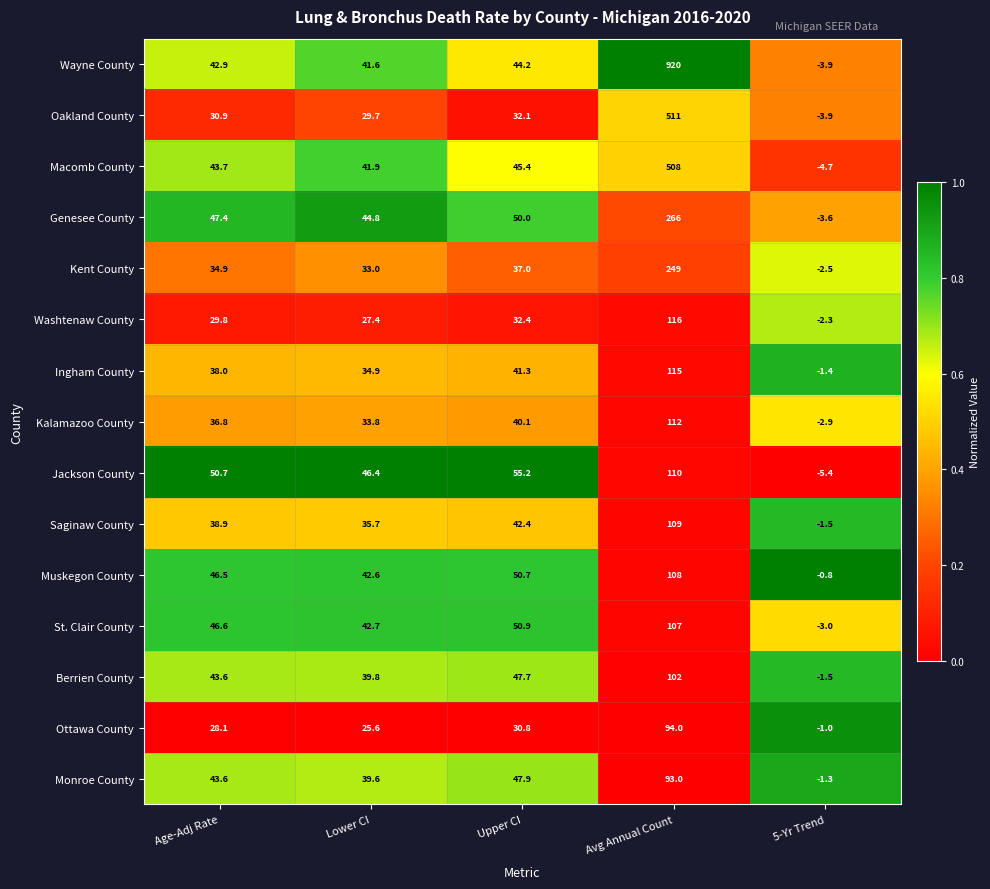

What is the total value across all series at Avg Annual Count?

3520.0